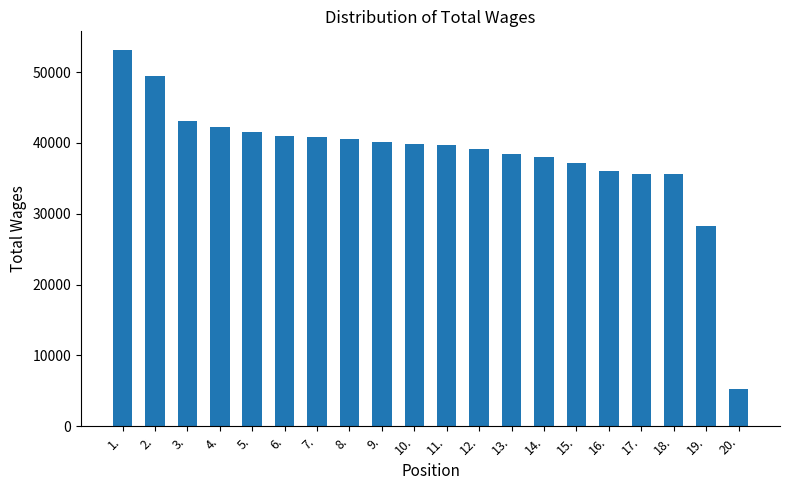

Read the value at 8., to the nearest 100.

40600